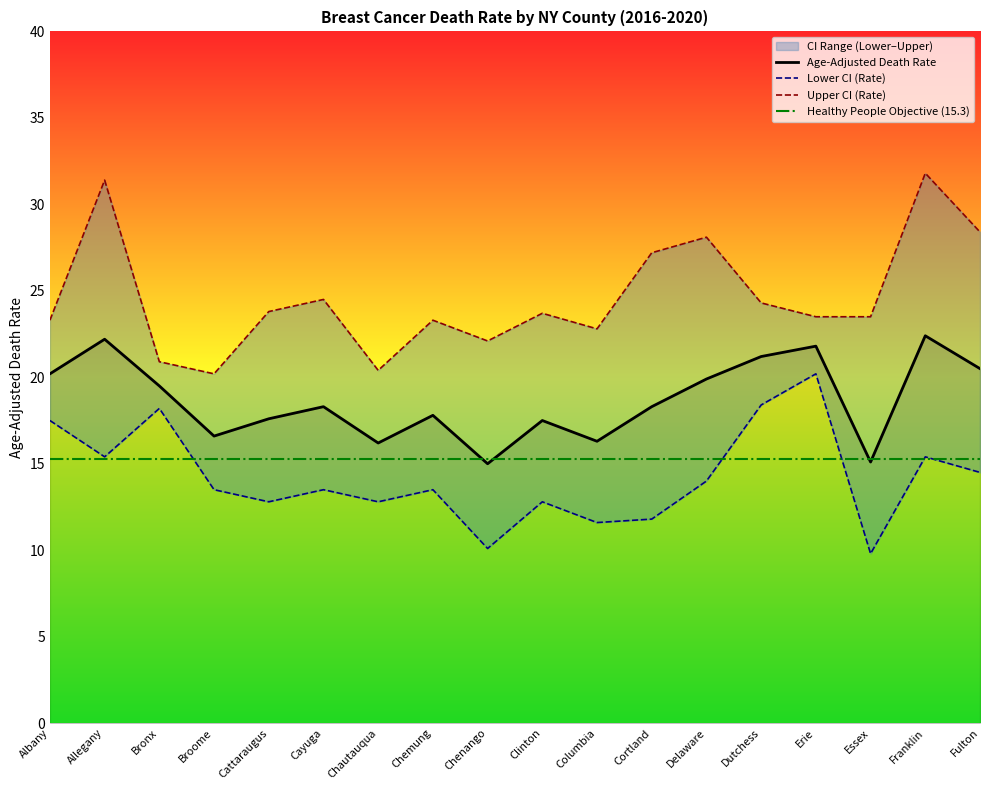

What is the sum of the Age-Adjusted Death Rate values at Dutchess and Essex?

36.3